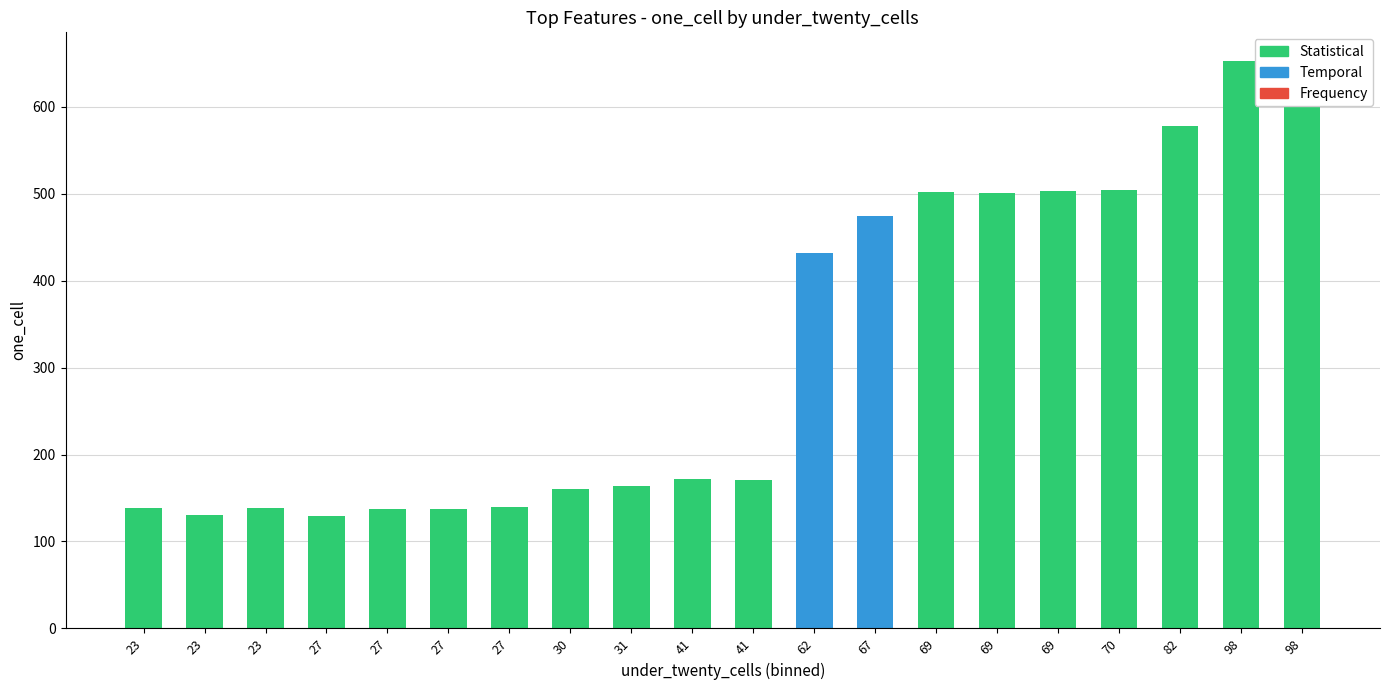

List the labels in order of value, largest first.

98, 98, 82, 70, 69, 69, 69, 67, 62, 41, 41, 31, 30, 27, 23, 23, 27, 27, 23, 27